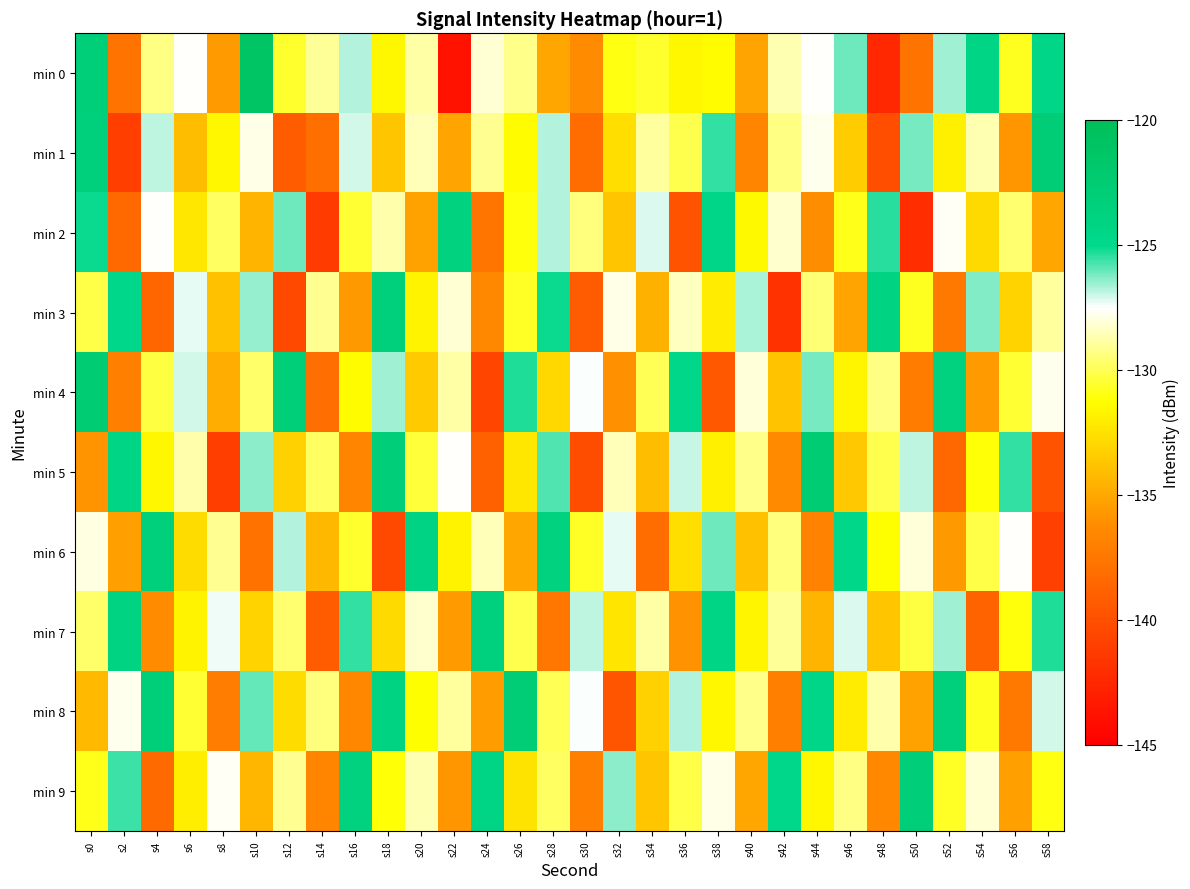

Which series has the widest spread of values?

min 0